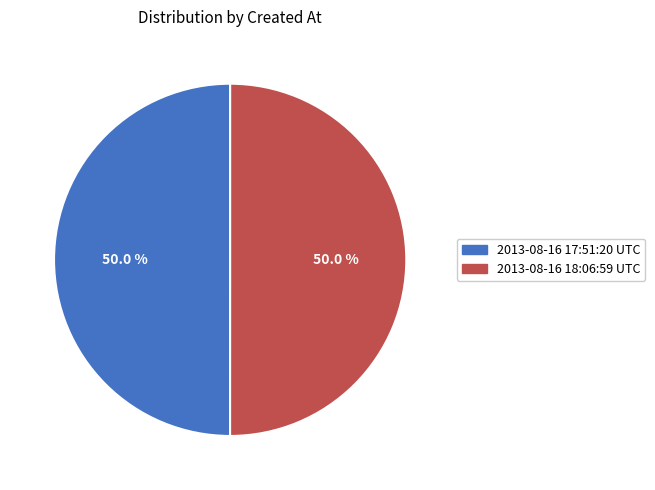

To the nearest percent, what portion does 2013-08-16 18:06:59 UTC represent?

50%